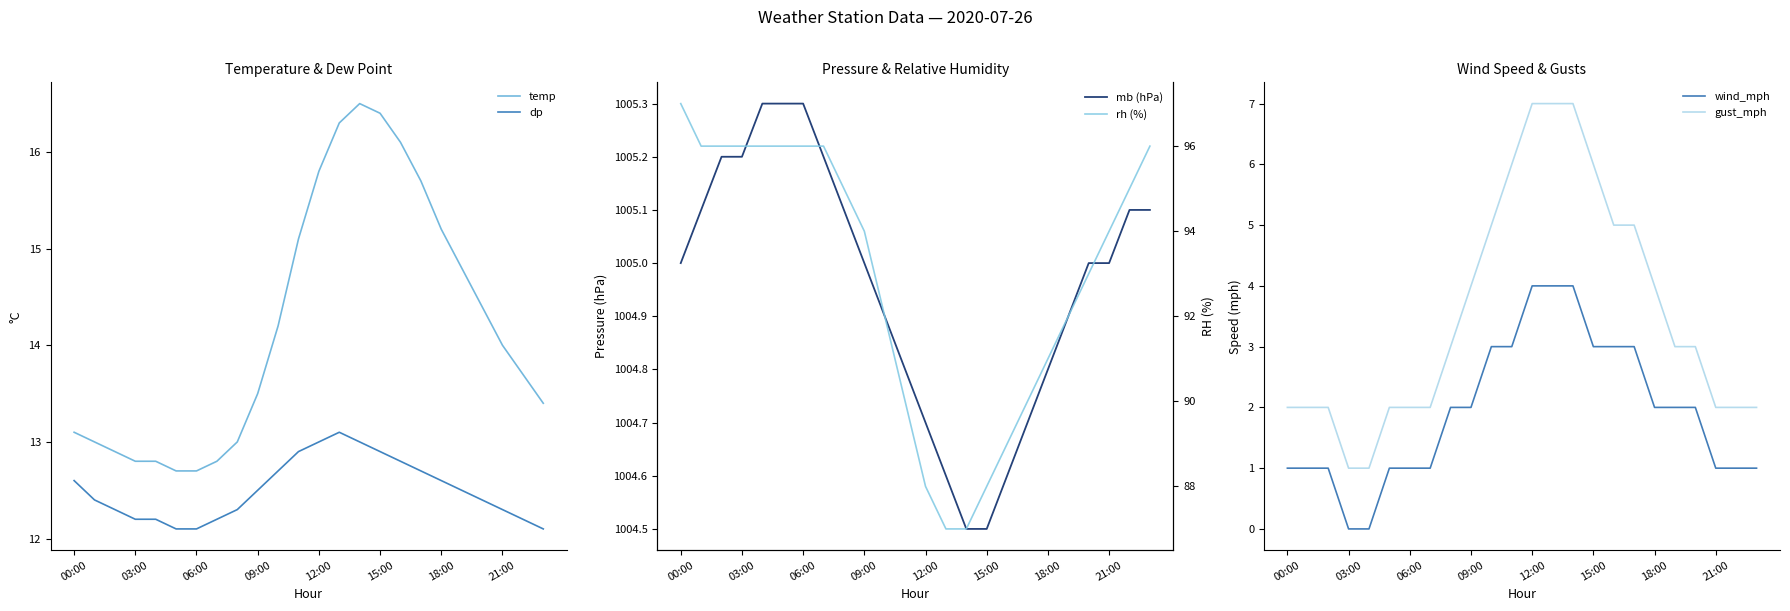

What is the label of the 24th point from the left?

23